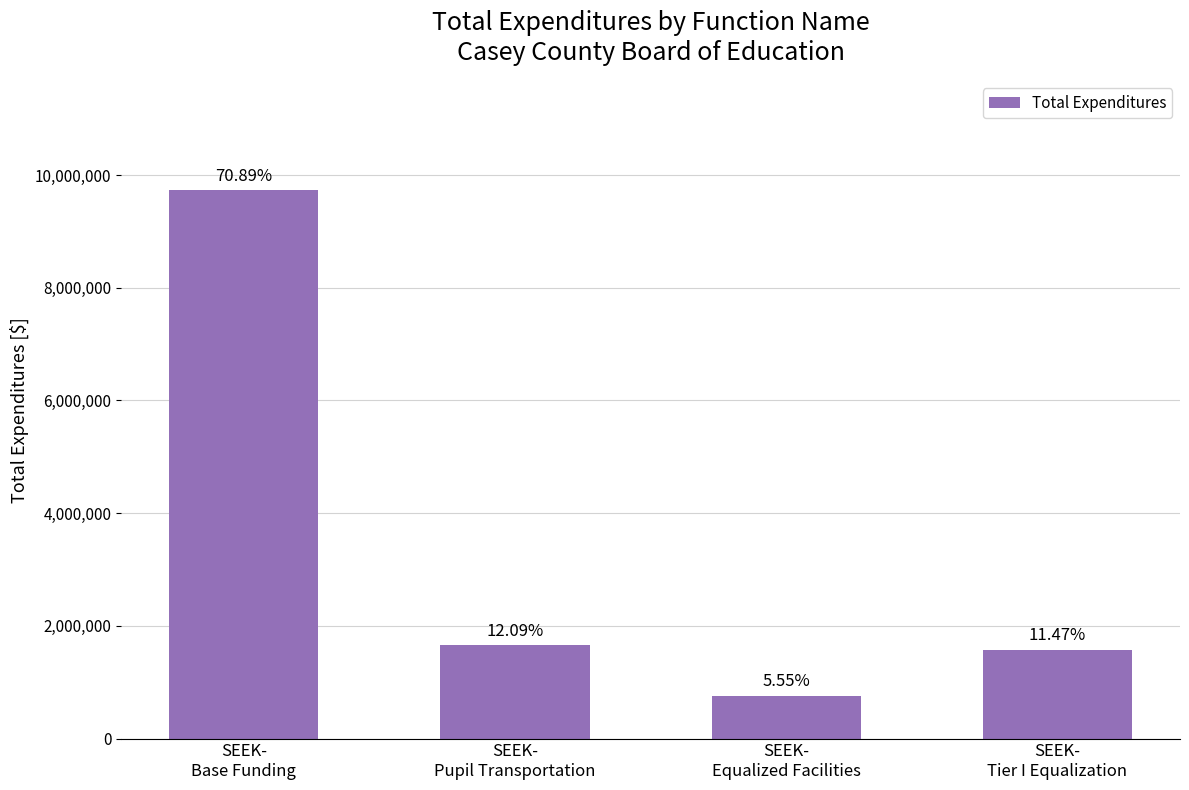

Does the chart contain any negative values?

No